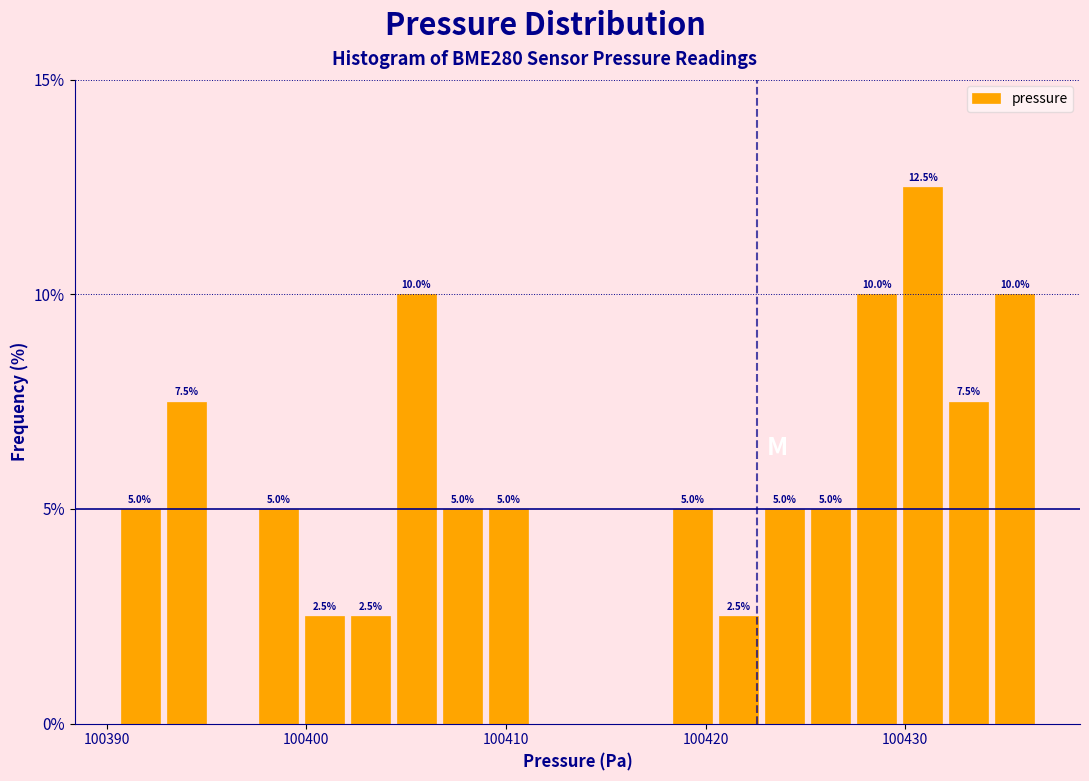

Read against the x-axis, roughly where is the centre of the tallest bar?

100431